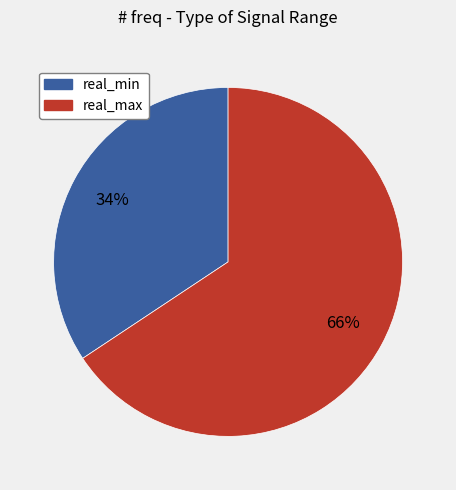

Does any single category account for the majority?

Yes